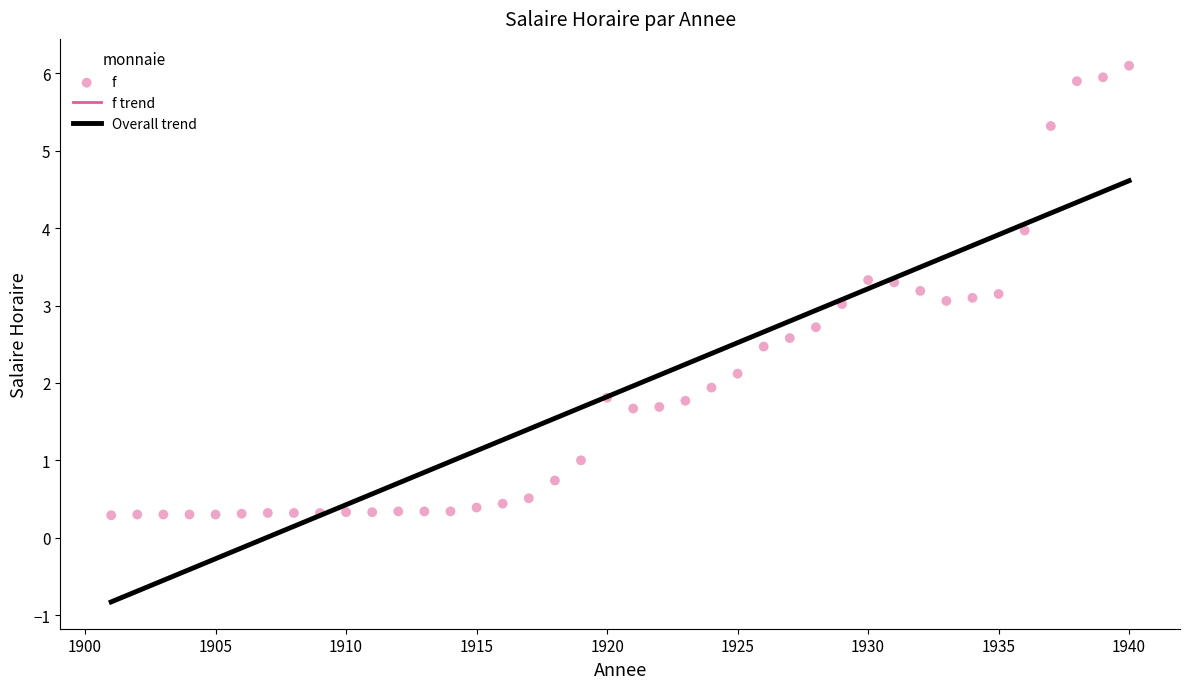

What is the range of X values (max minus min)?

39.0